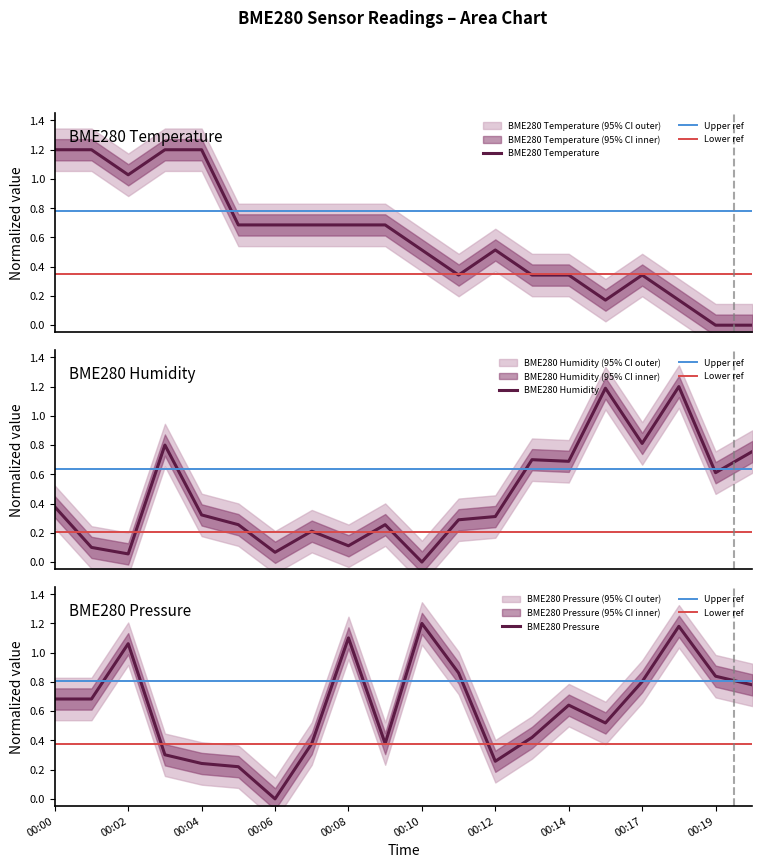

Which category has the lowest value in the BME280 Pressure series?

00:06